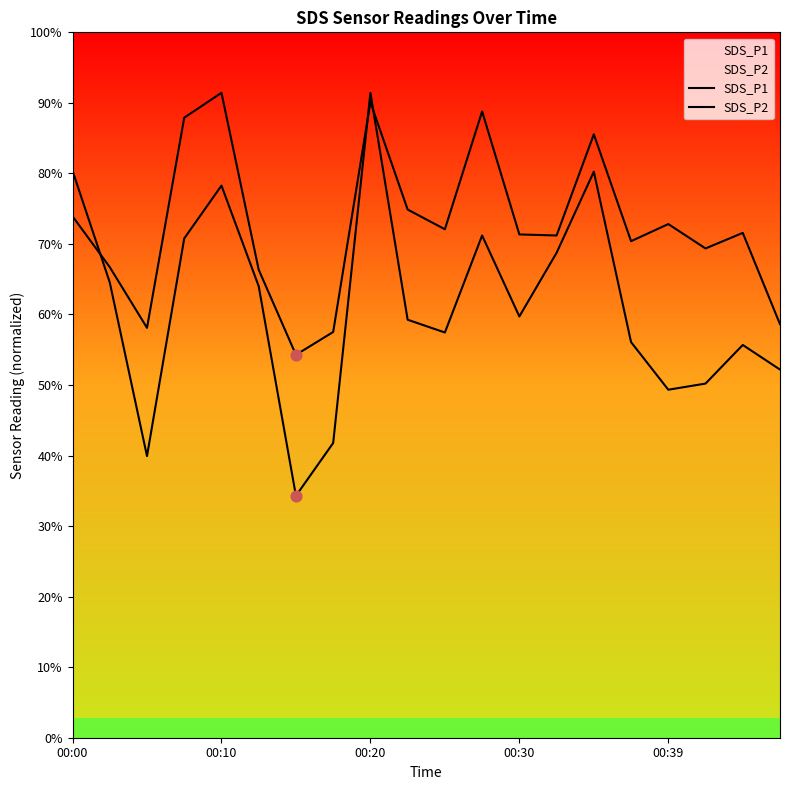

At which category is the sum across all series the highest?

00:20